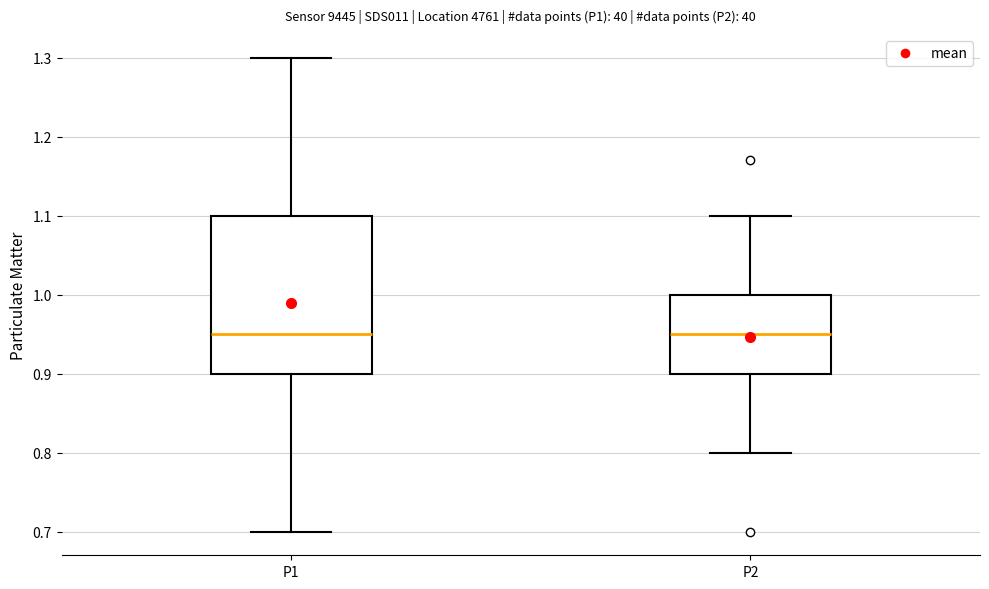

Where is the lower edge of the box for P2 on the y-axis? The values are not printed on the chart, so give them approximately, as read against the axis.

0.90